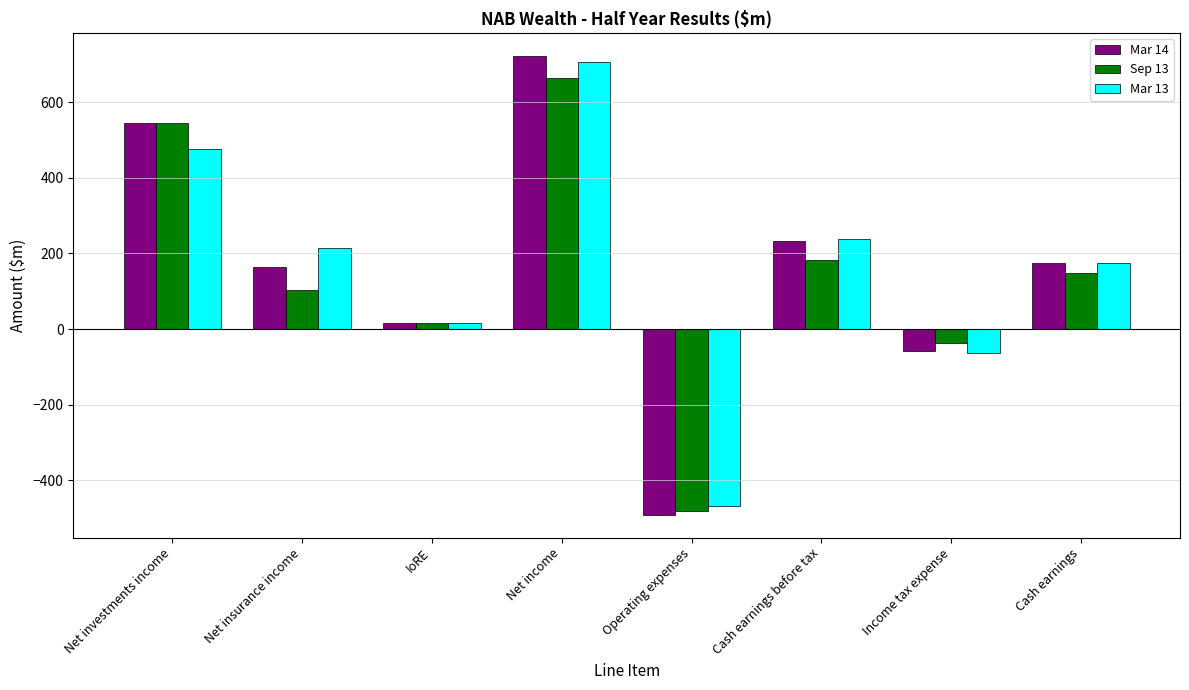

At which category does the chart reach its peak across all series?

Net income